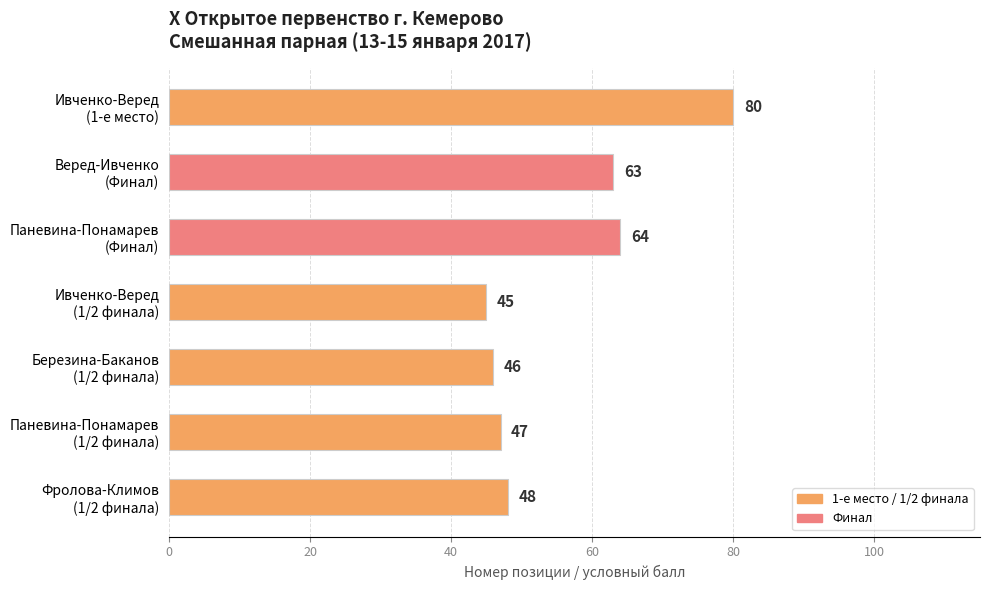

What is the minimum value shown in the chart?

45